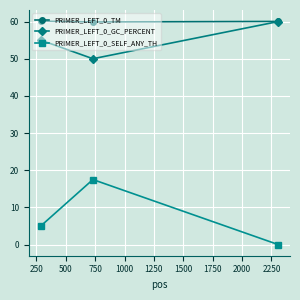

What is the value of the PRIMER_LEFT_0_GC_PERCENT point at the 2nd from the left?

50.0